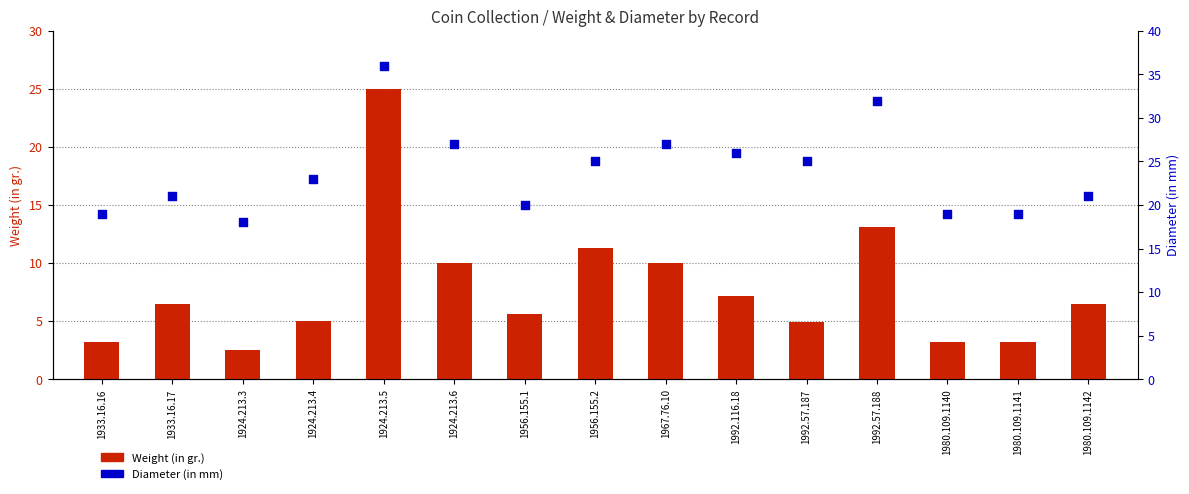

Which series contains the highest Y value?

Diameter (in mm)